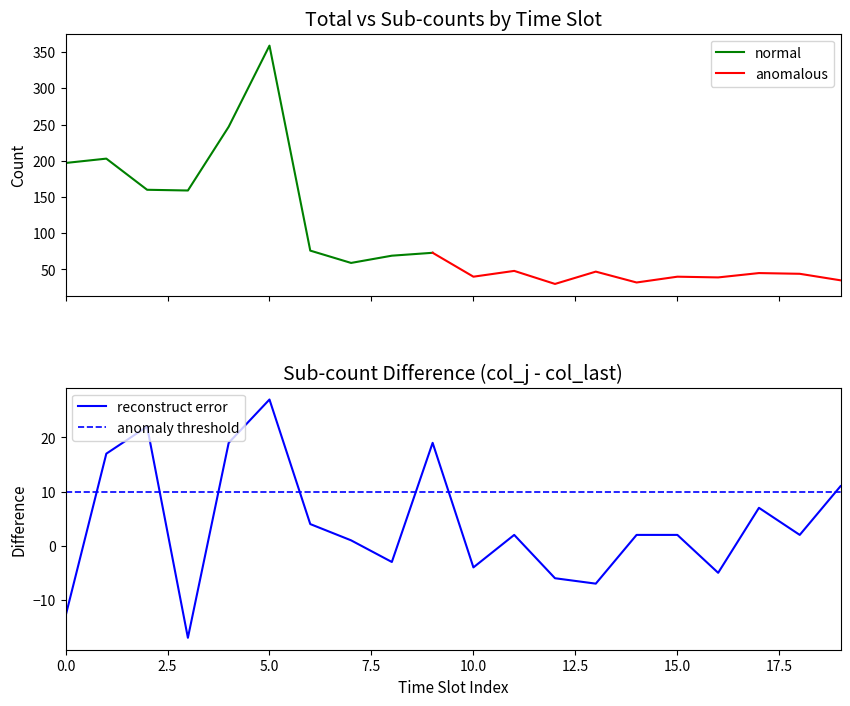

What is the value of the total point at the 10th from the left?

73